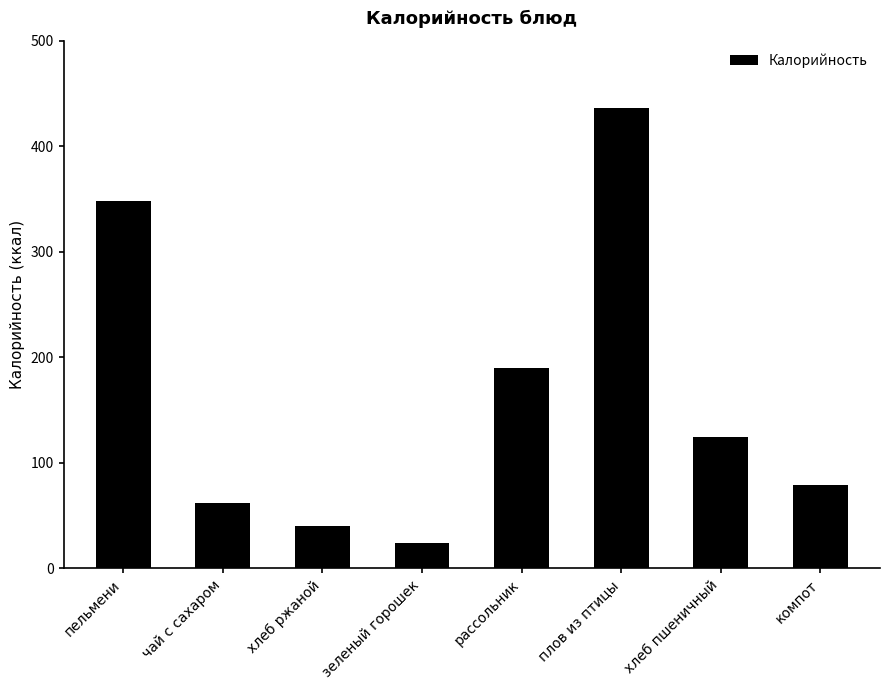

What is the difference between the values at хлеб ржаной and зеленый горошек?

16.0